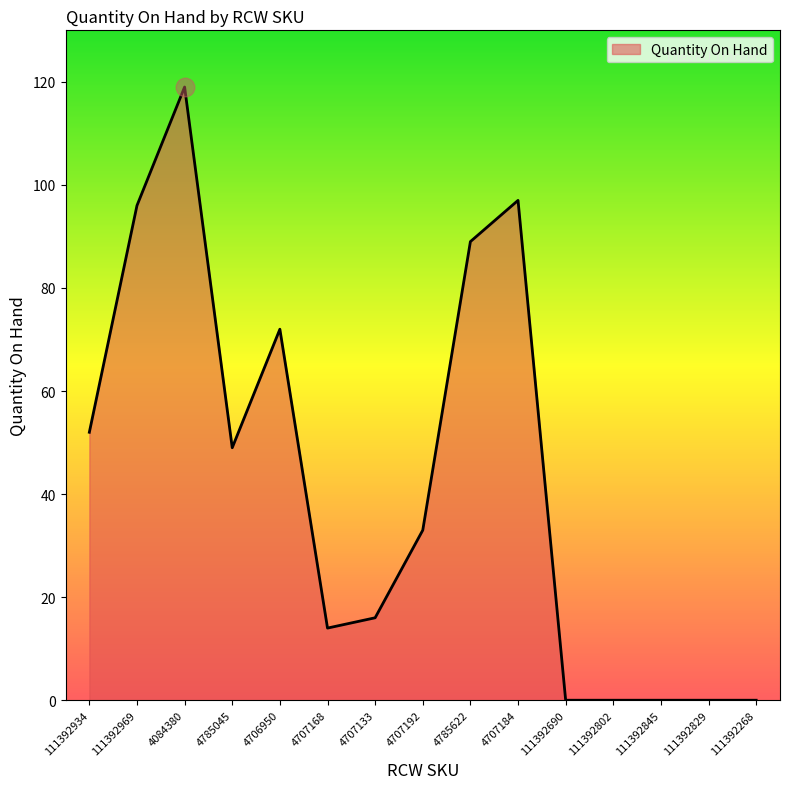

What is the change in value from 4707192 to 111392829?

-33